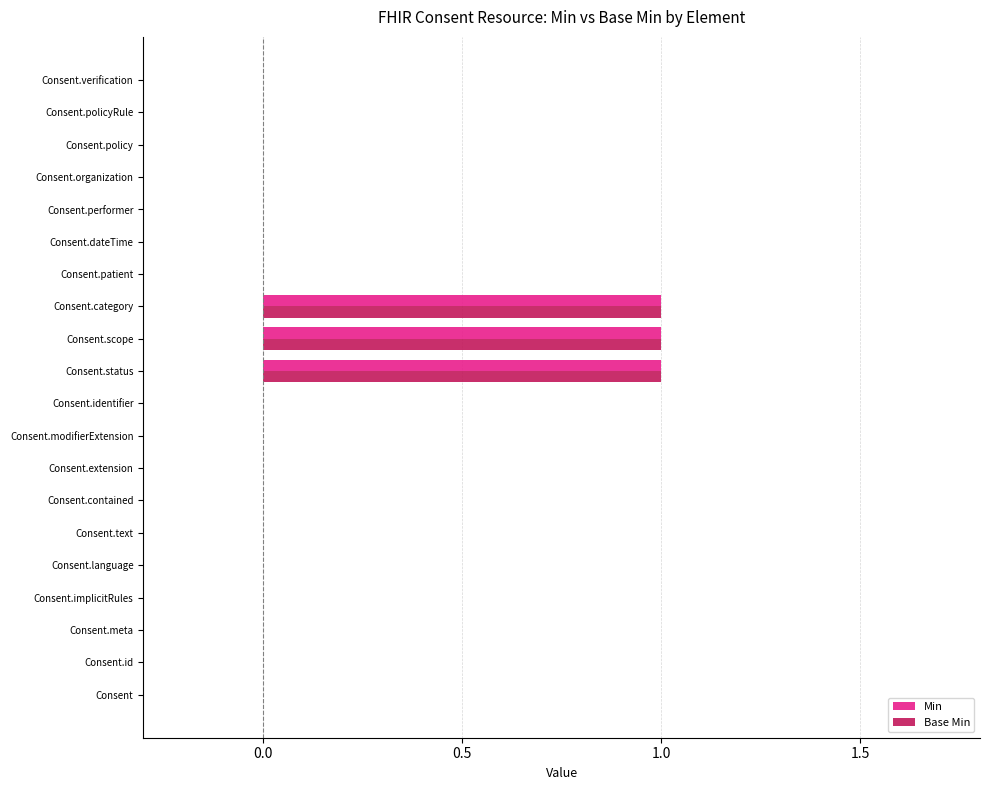

The Min series shows -1 at Consent.organization. True or false?

False